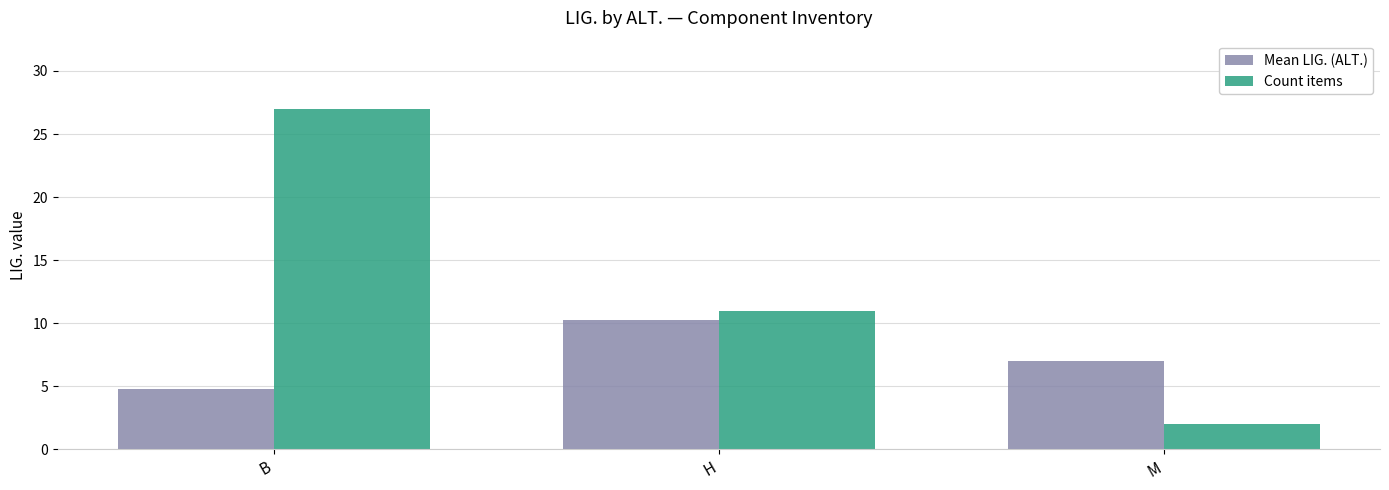

What is the minimum value shown in the chart?

2.0